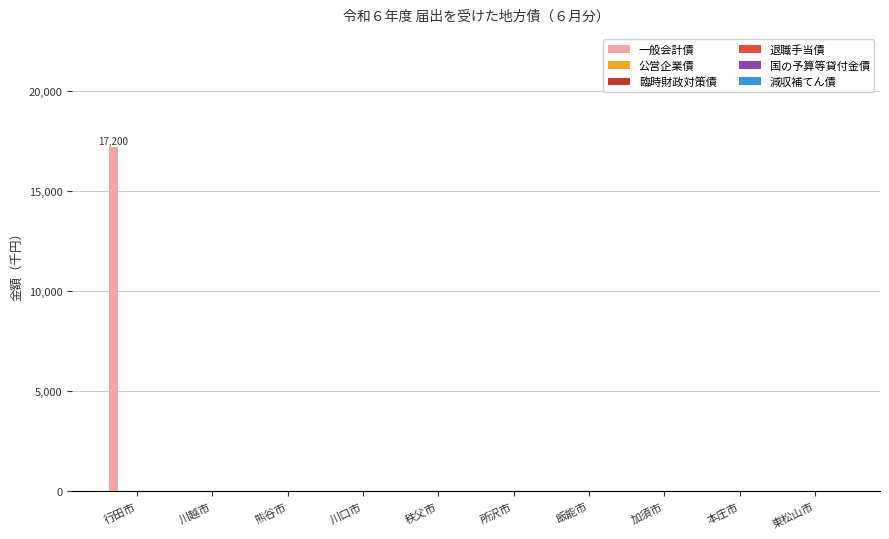

What is the maximum value shown in the chart?

17200